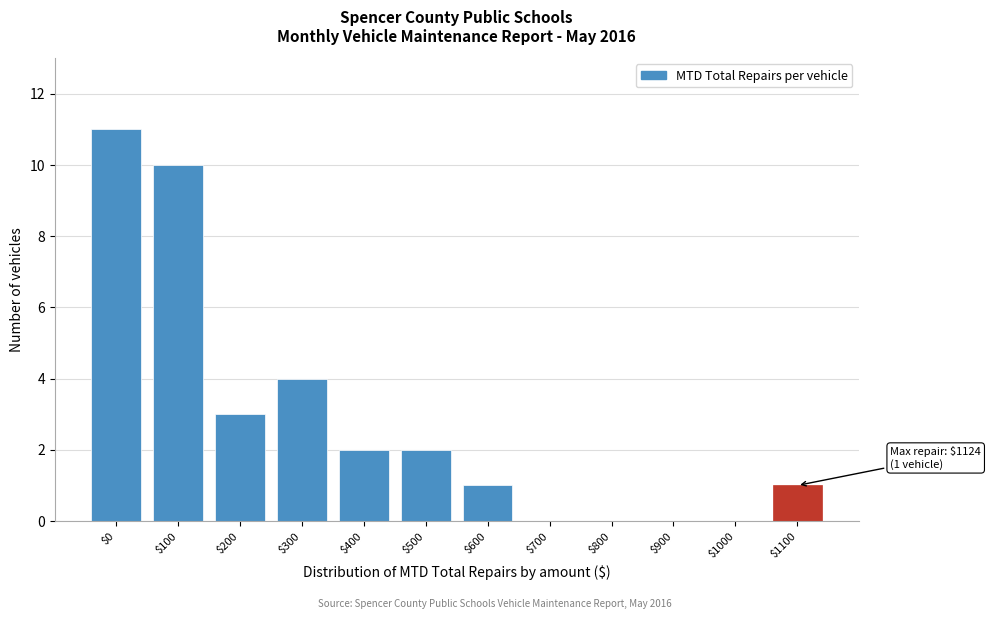

True or false: the data shows 10 at $100.

True